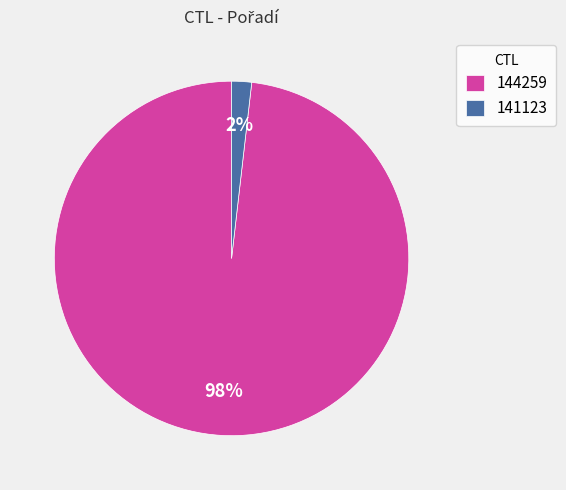

Is there a majority slice in this chart?

Yes